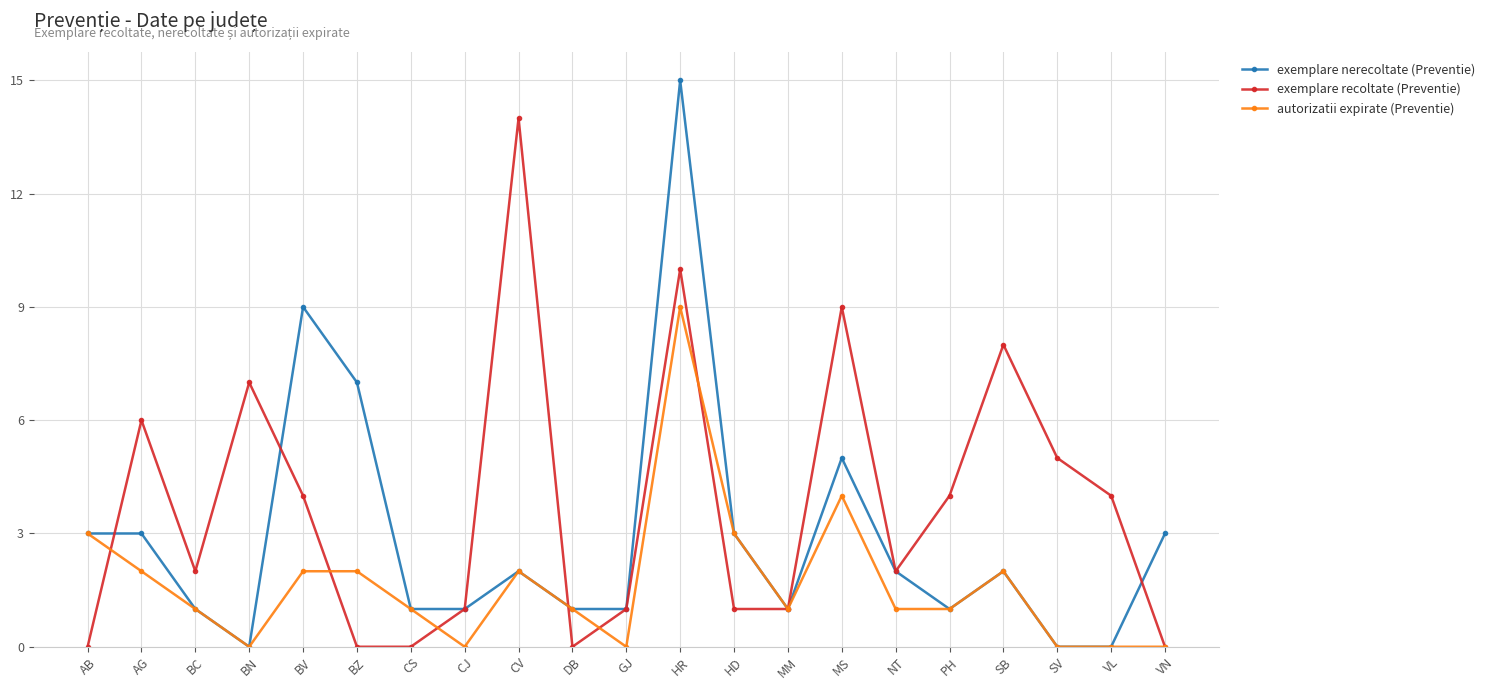

At which label does exemplare nerecoltate (Preventie) reach its peak?

HR